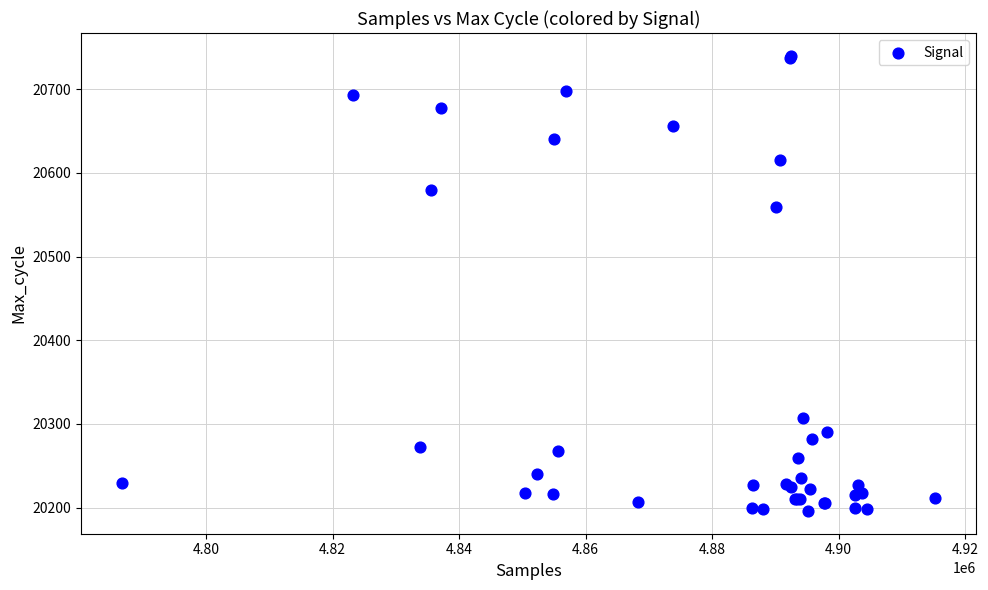

What Y value in the scatter plot is closest to 20468?

20559